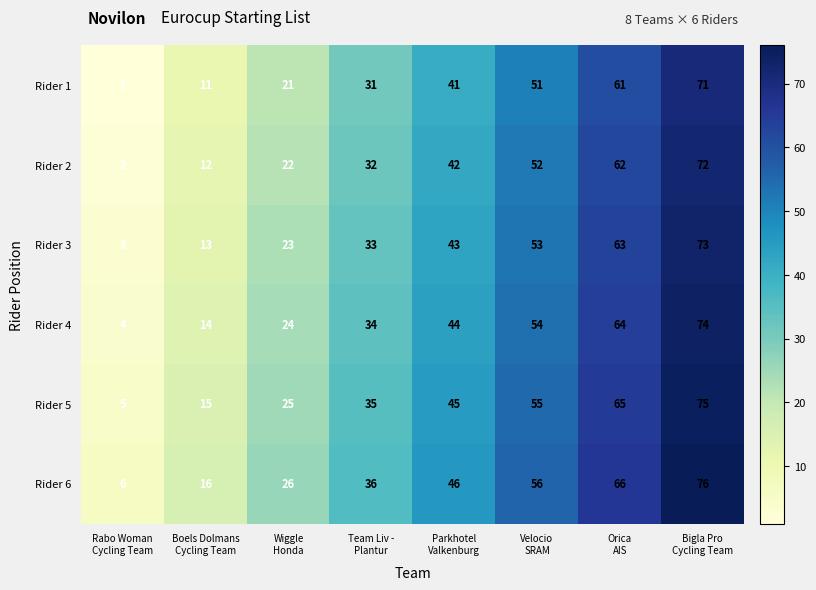

Rank the series by their maximum value, from highest to lowest.

Rider 6, Rider 5, Rider 4, Rider 3, Rider 2, Rider 1